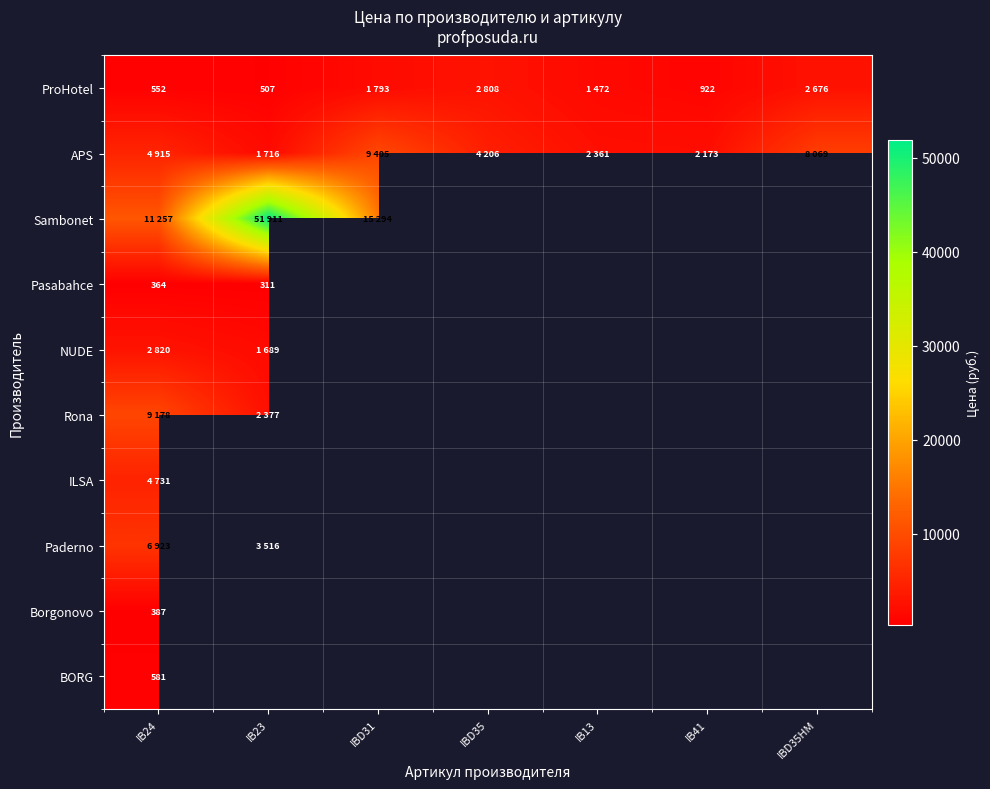

What is the difference between the highest and lowest values at IB41?

1251.0